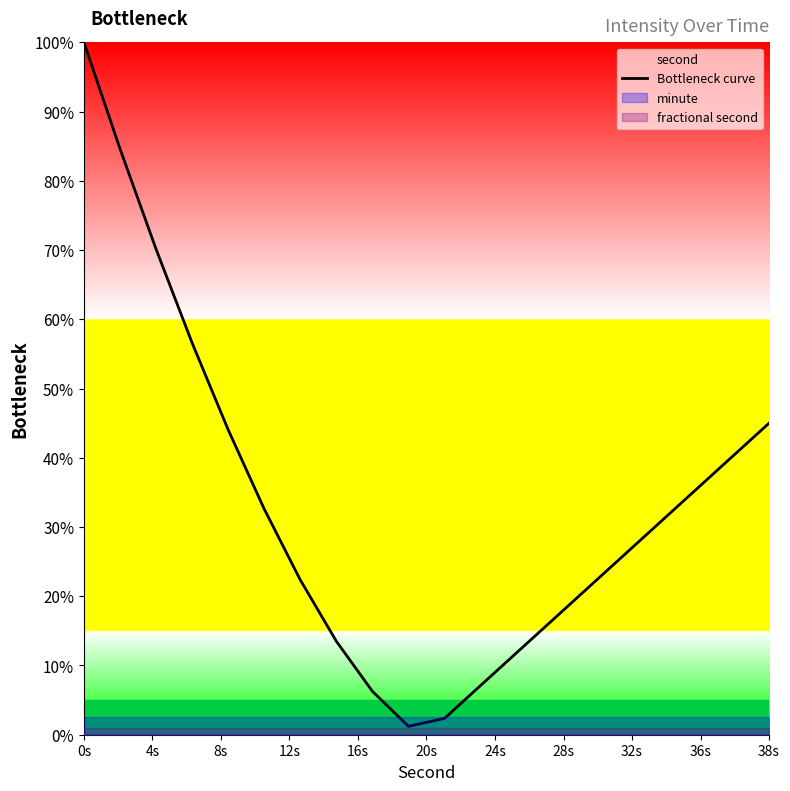

How many points are lower than both their immediate neighbors (excluding endpoints)?

1